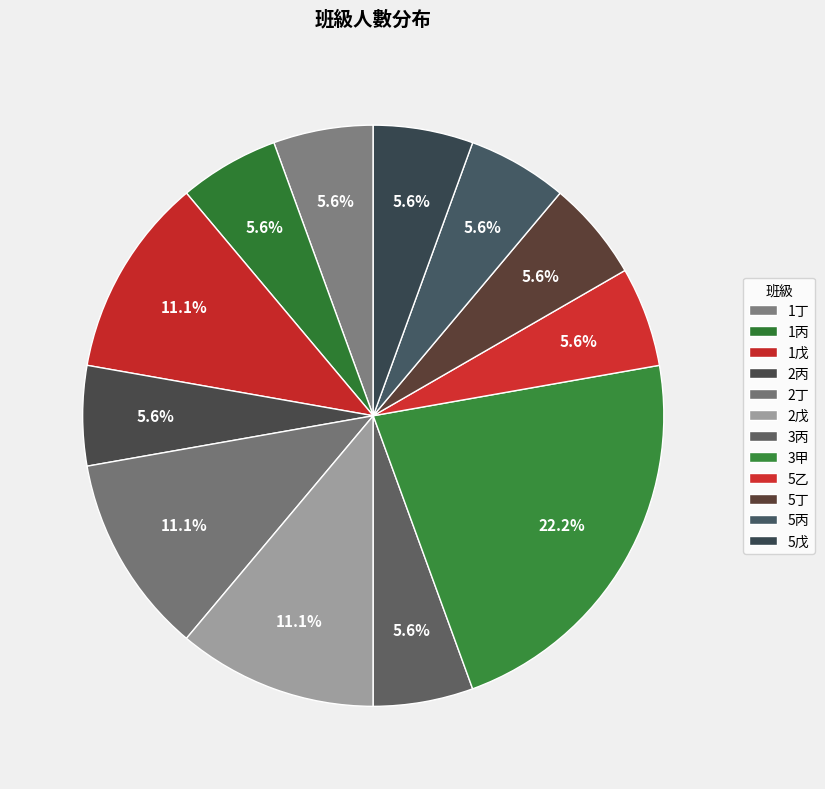

Is 1戊 the majority of the pie?

No